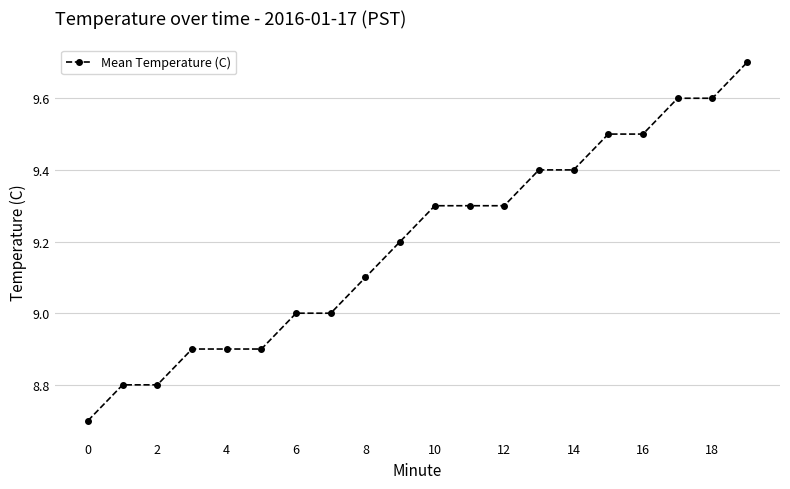

What is the average value?

9.2